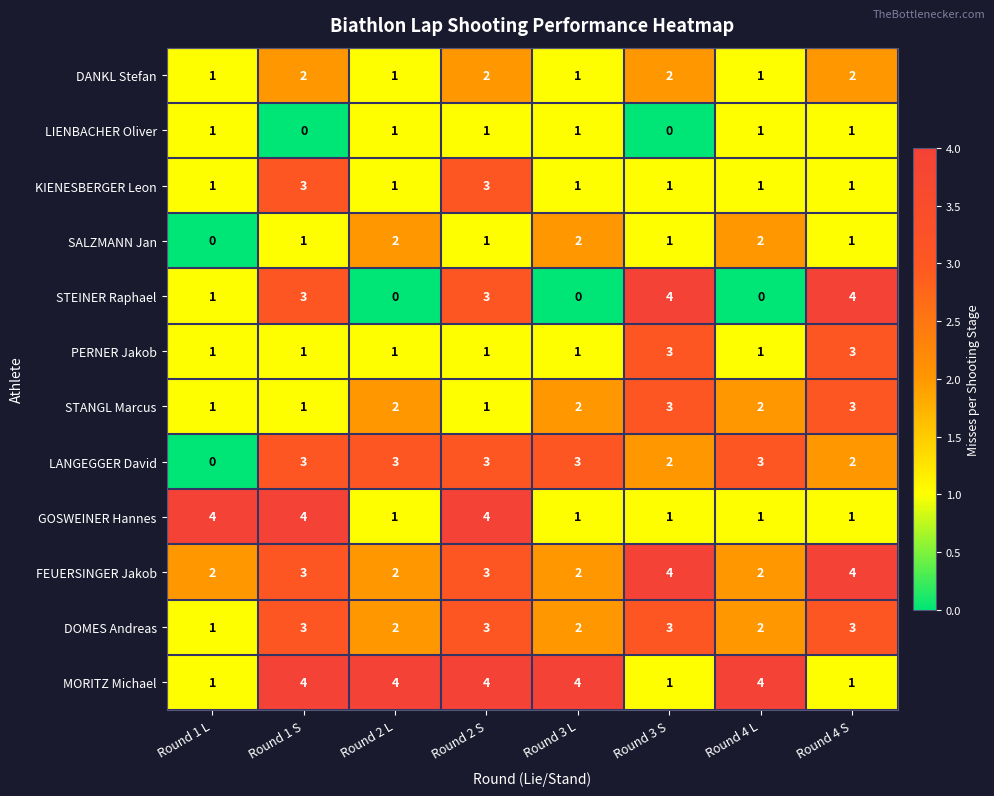

Is it true that STEINER Raphael equals 3 at Round 1 S?

True